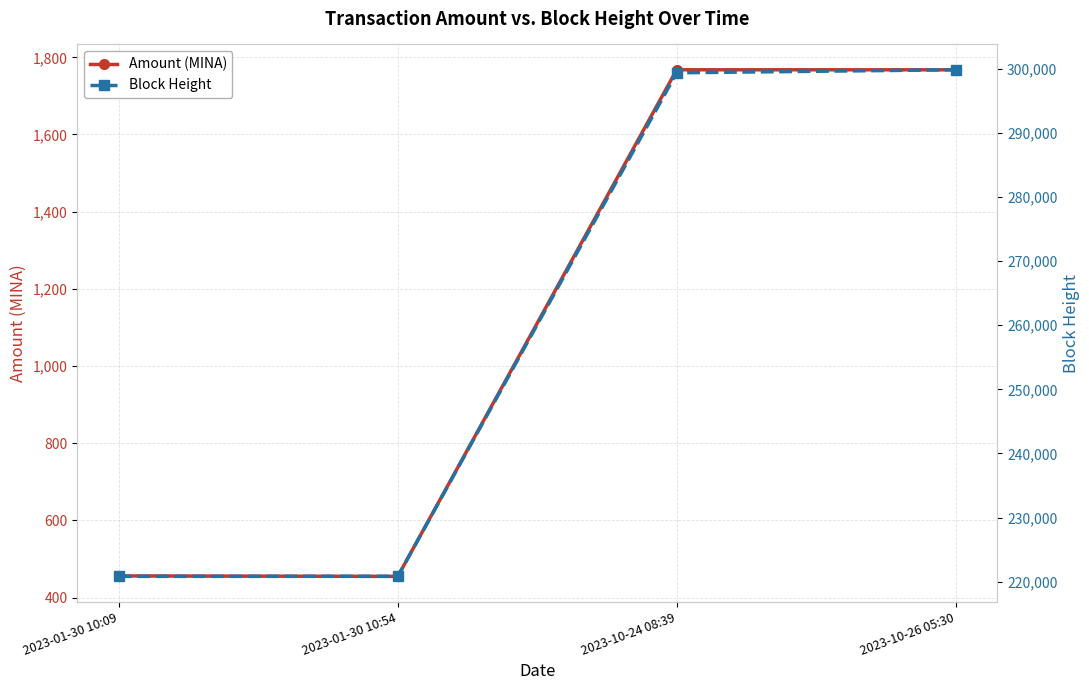

The value of Amount (MINA) at 2023-10-26 05:30 is 1767.6. True or false?

True